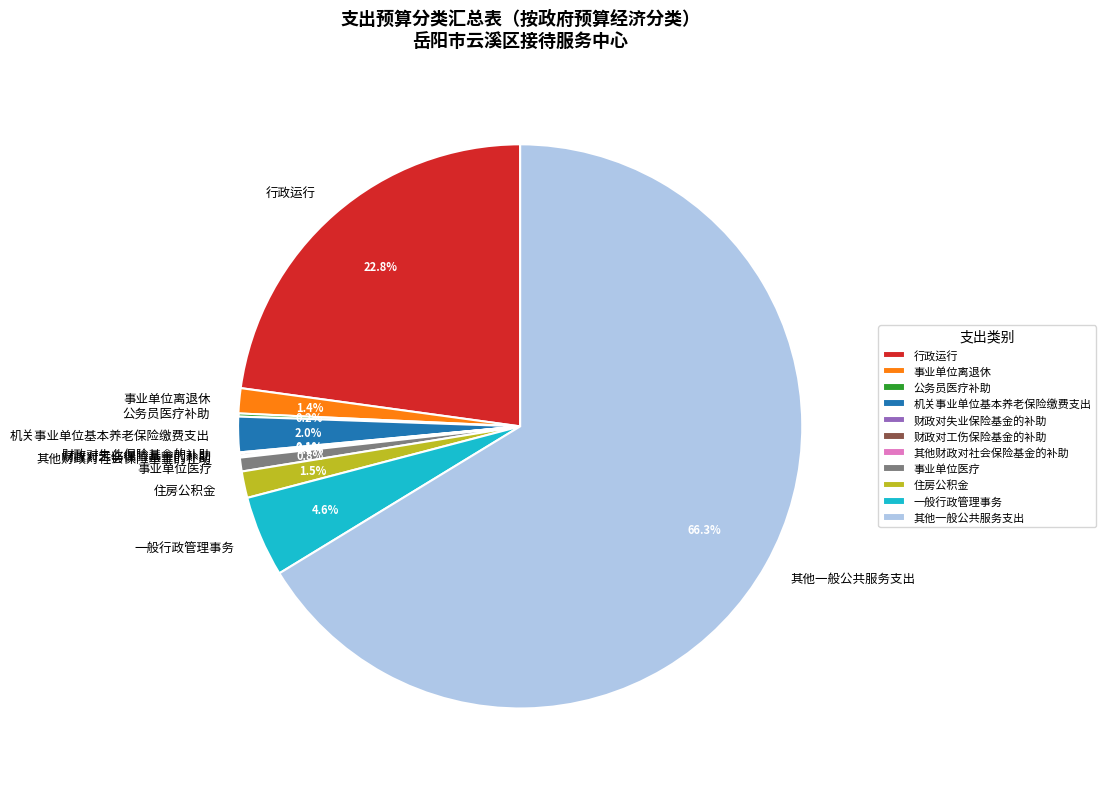

Is it true that 行政运行 is 14% of the pie?

False